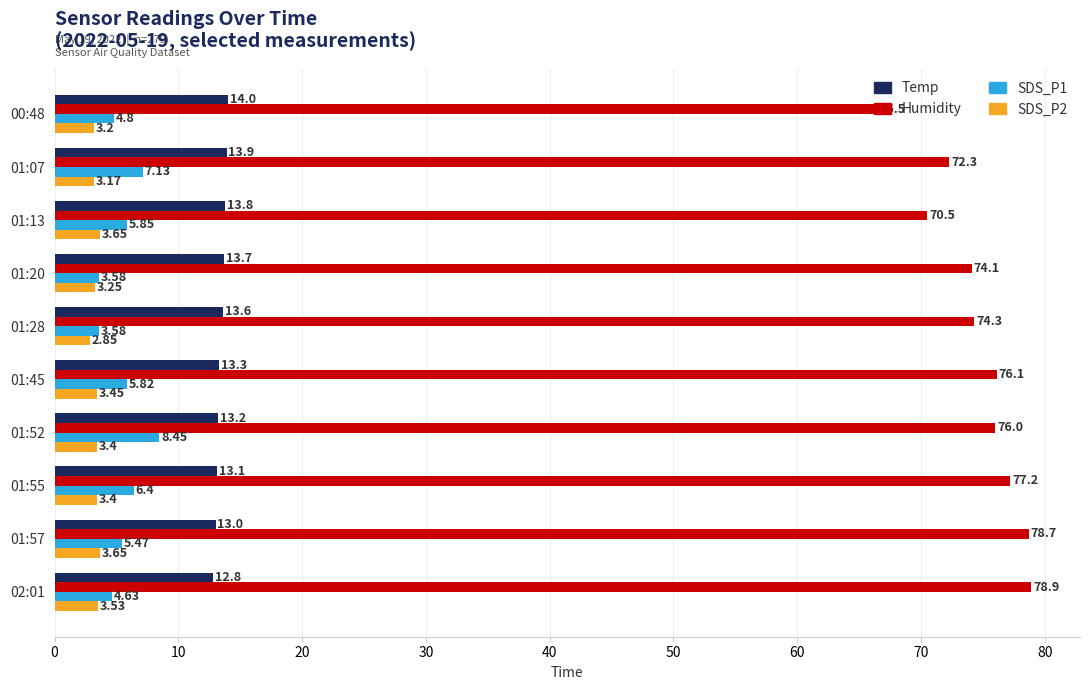

At which category is the sum across all series the highest?

01:52